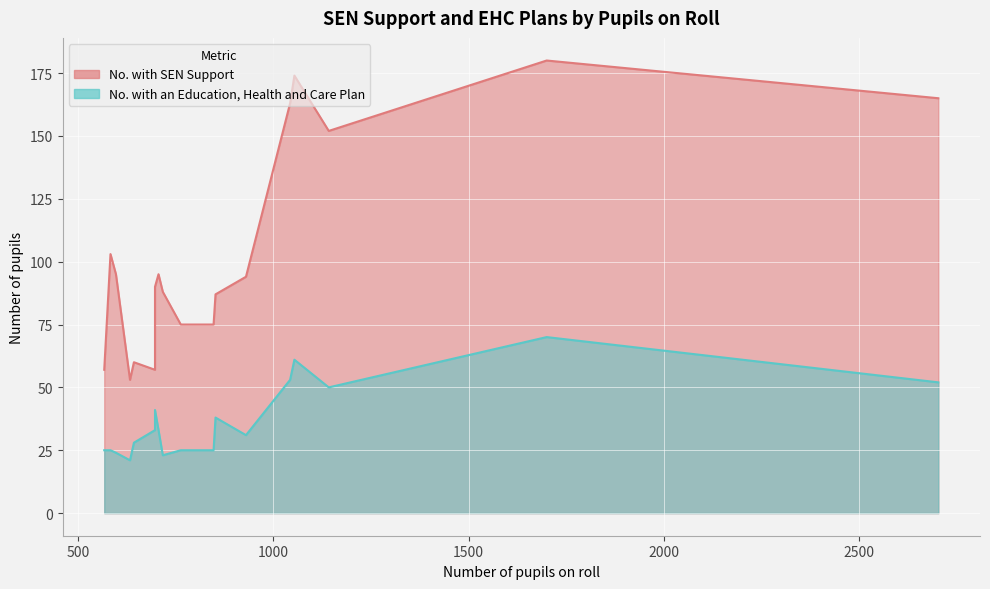

Reading left to right, list all the values displayed in this chart.

No. with SEN Support: Brighouse=53	Calder=95	Elland=87	Greetland and Stainland=57	Hipperholme and Lightcliffe=75	Illingworth and Mixenden=174	Luddendenfoot=103	Northowram and Shelf=60	Ovenden=163	Park=180	Rastrick=57	Ryburn=75	Skircoat=94	Sowerby Bridge=88	Todmorden=95	Town=90	Warley=152	Extra District=165
No. with an Education, Health and Care Plan: Brighouse=21	Calder=24	Elland=38	Greetland and Stainland=33	Hipperholme and Lightcliffe=25	Illingworth and Mixenden=61	Luddendenfoot=25	Northowram and Shelf=28	Ovenden=53	Park=70	Rastrick=25	Ryburn=25	Skircoat=31	Sowerby Bridge=23	Todmorden=33	Town=41	Warley=50	Extra District=52